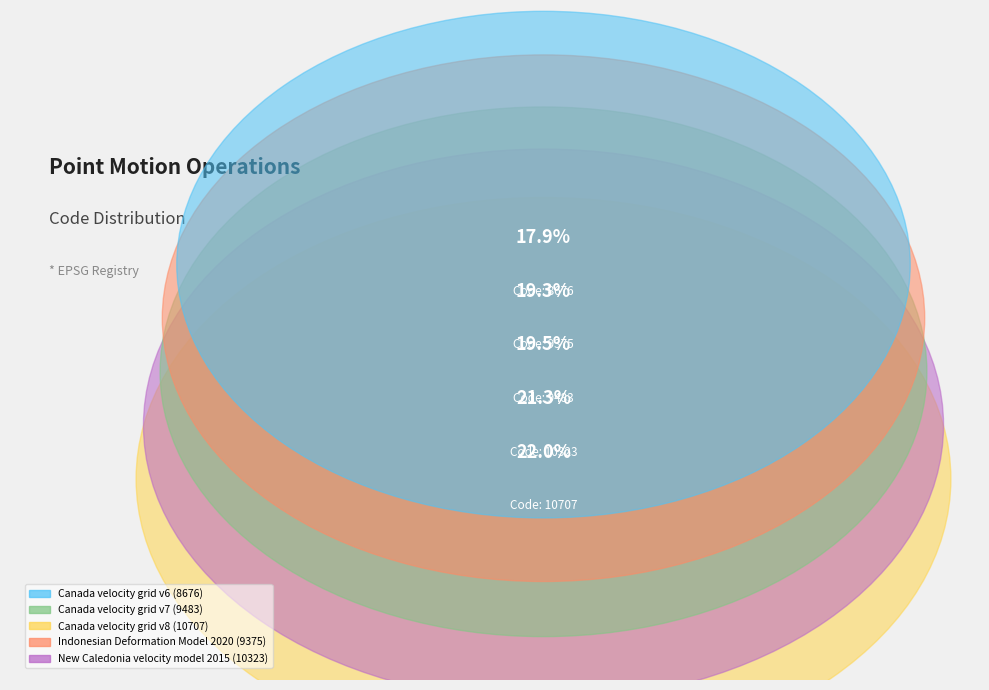

Rank the categories by value from highest to lowest.

Canada velocity grid v8, New Caledonia velocity model 2015, Canada velocity grid v7, Indonesian Deformation Model 2020, Canada velocity grid v6